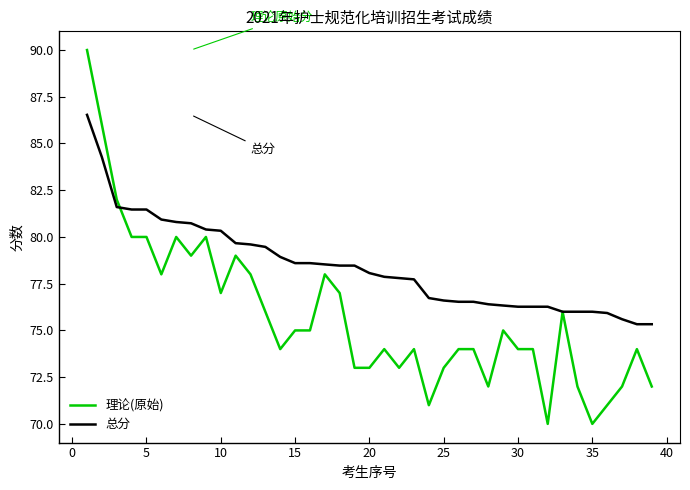

List the series in order of their peak value, lowest first.

总分, 理论(原始)